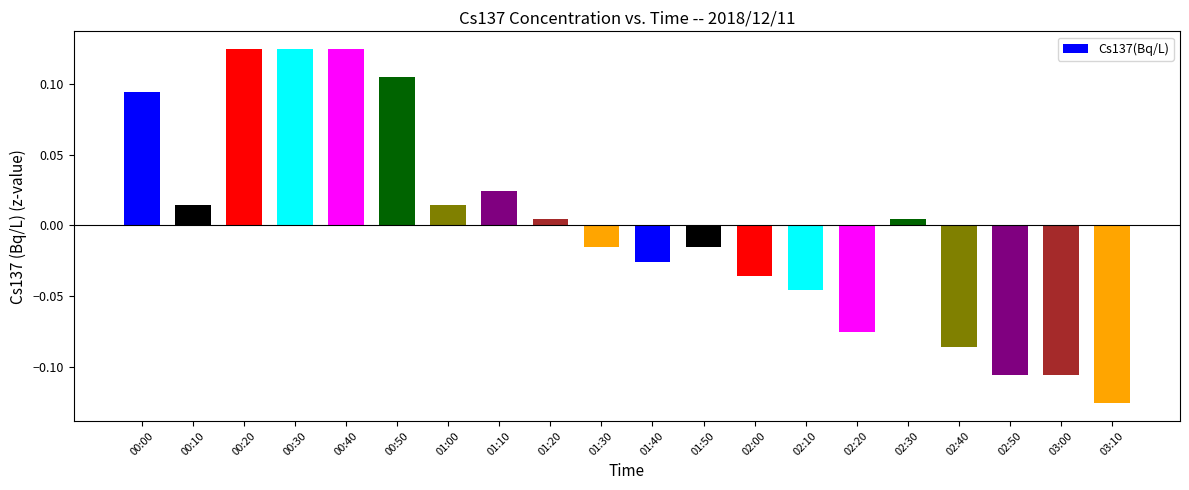

What is the label of the 17th bar from the right?

00:30